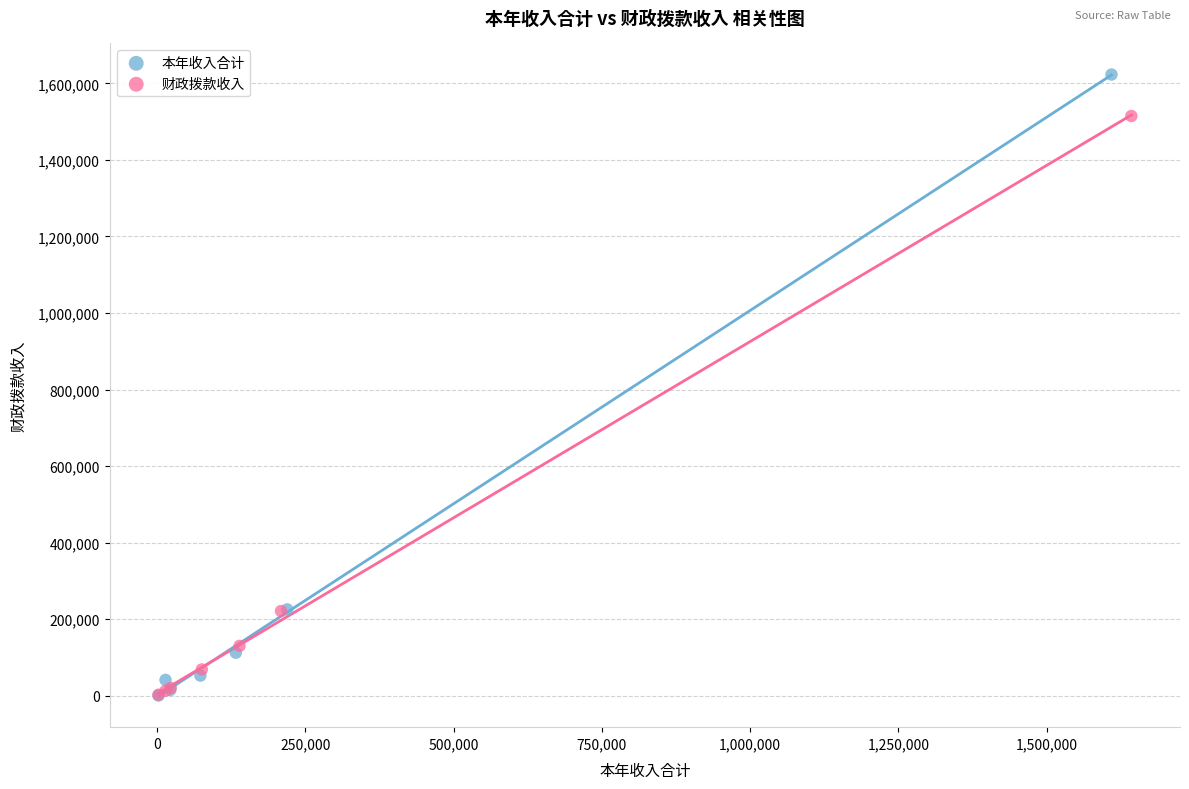

Which series has the widest spread of Y values?

本年收入合计